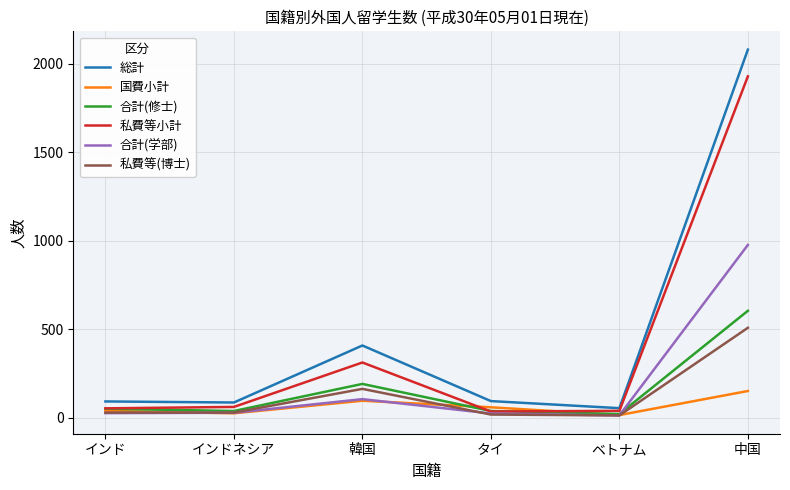

How many lines are shown in the chart?

6